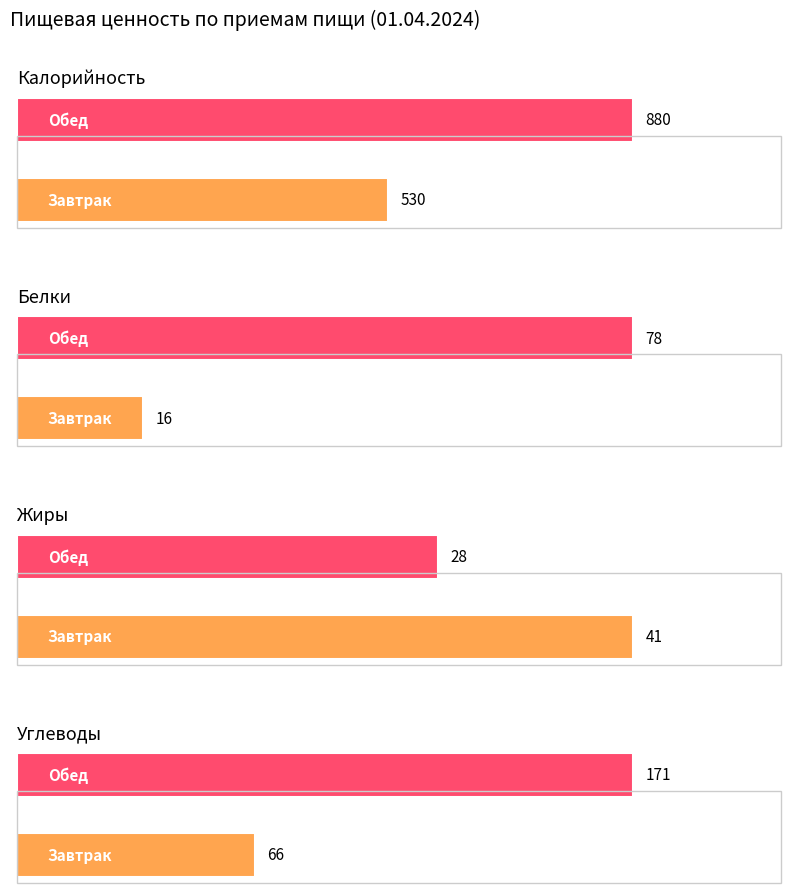

Is it true that Жиры equals 41 at Завтрак?

True